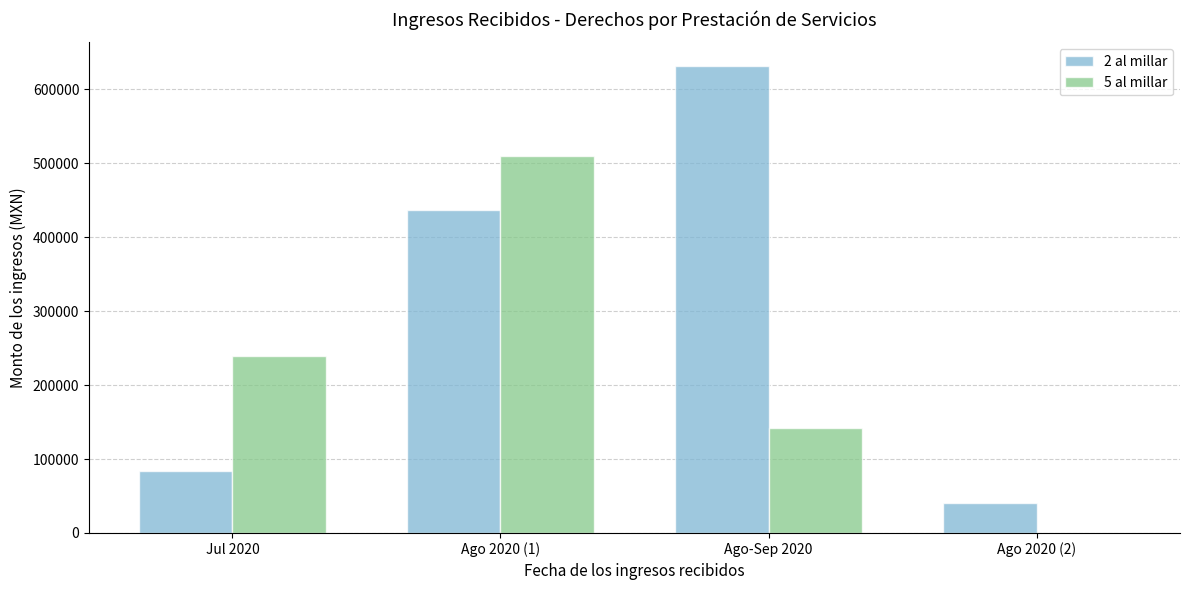

The 2 al millar series shows 40412.4 at Ago 2020 (2). True or false?

True